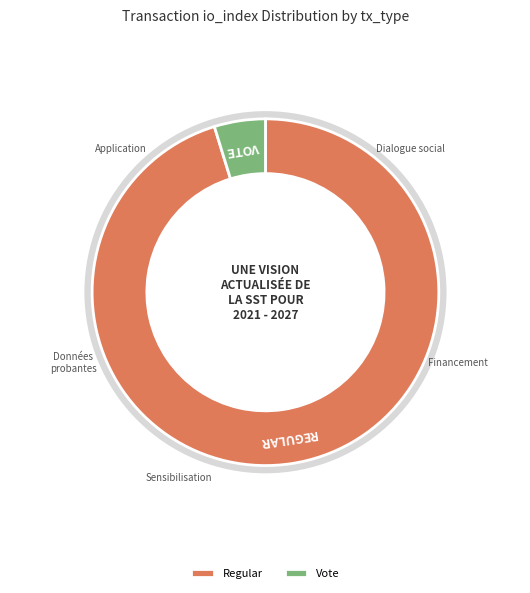

Is there any slice that represents more than half of the pie?

Yes